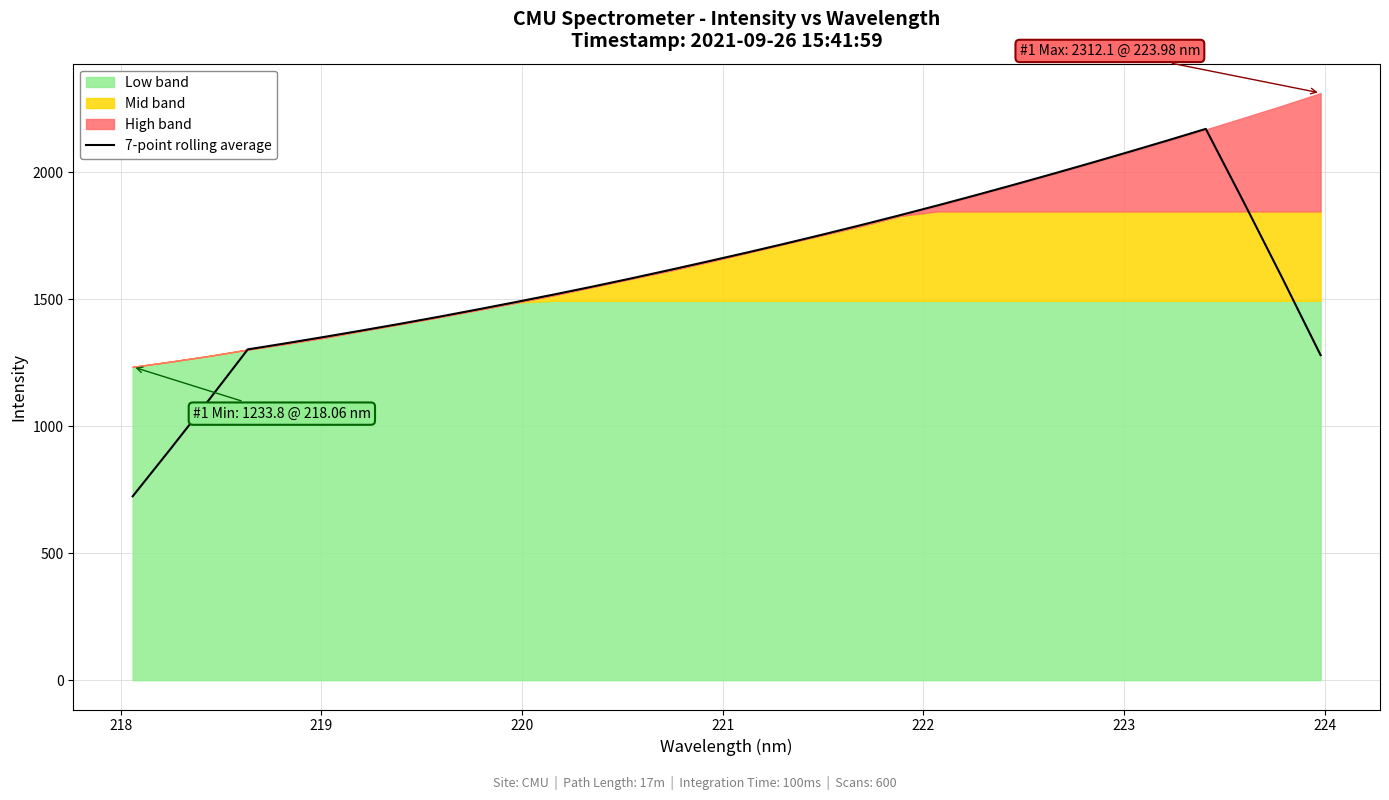

Reading right to left, what are all the values shown in this chart?

1279.8	1583.1	1880.0	2170.9	2125.2	2080.6	2036.6	1993.6	1951.4	1910.0	1869.7	1830.4	1792.2	1754.9	1718.5	1683.2	1648.9	1615.1	1582.1	1550.1	1519.2	1489.2	1460.0	1431.5	1404.1	1377.6	1351.8	1326.7	1302.5	1105.9	913.2	723.9